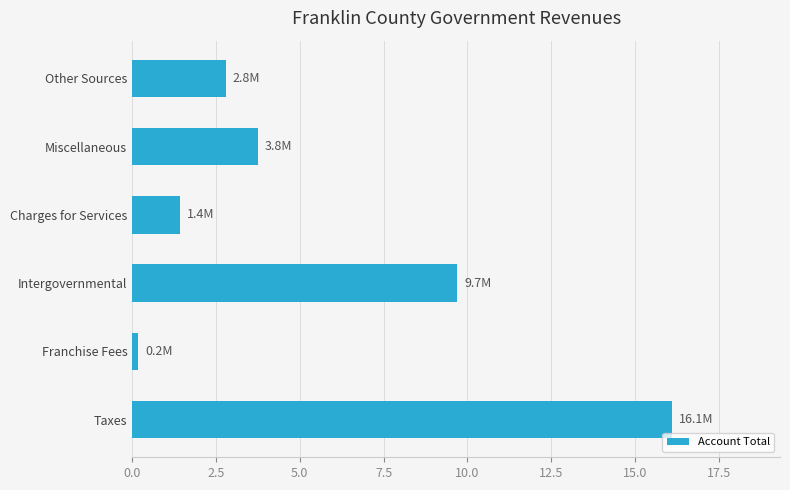

At which label is the value closest to 8?

Intergovernmental